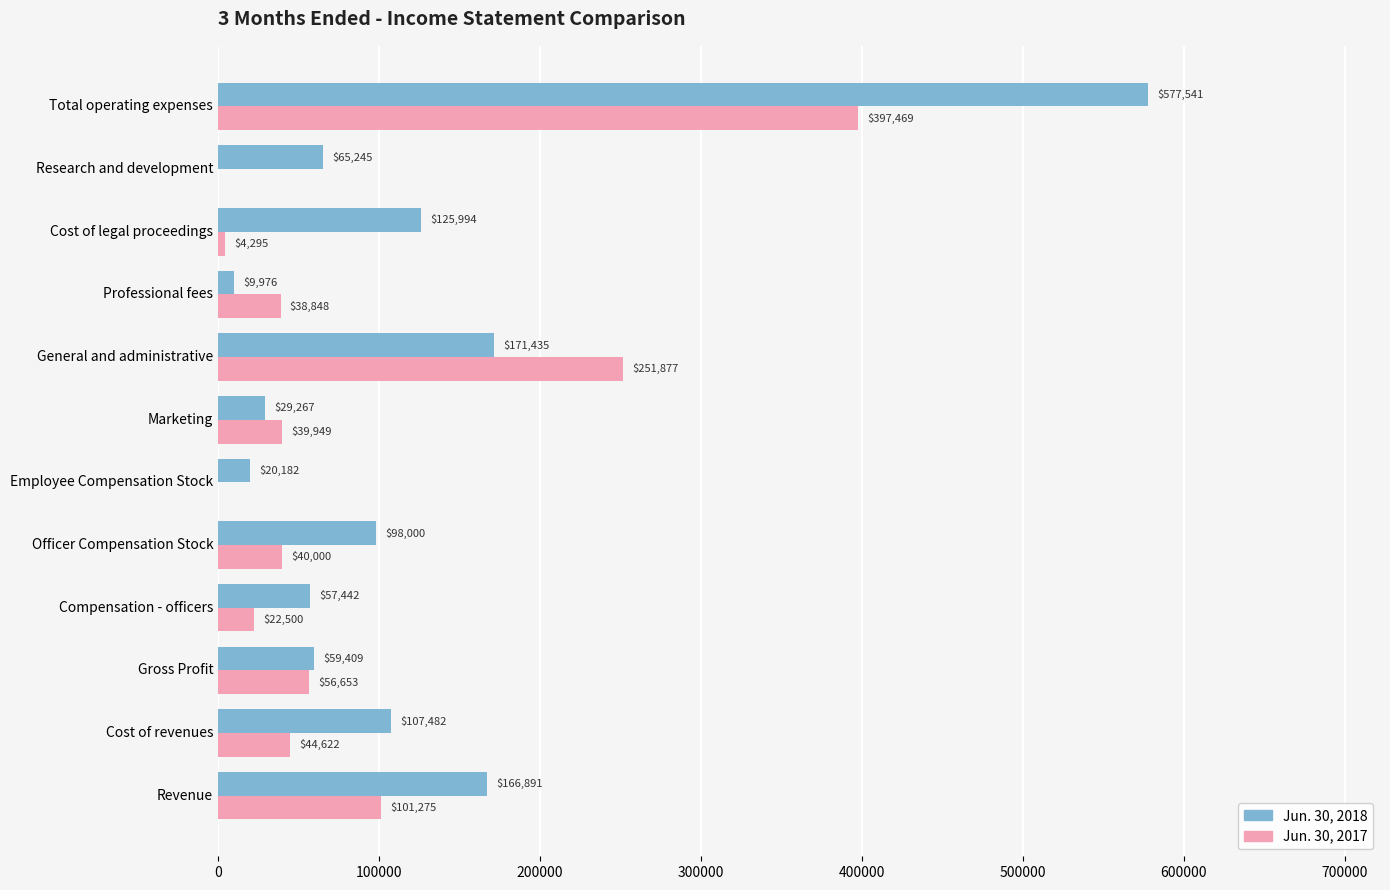

Is the value of Jun. 30, 2017 at Total operating expenses greater than the value of Jun. 30, 2018 at Professional fees?

Yes